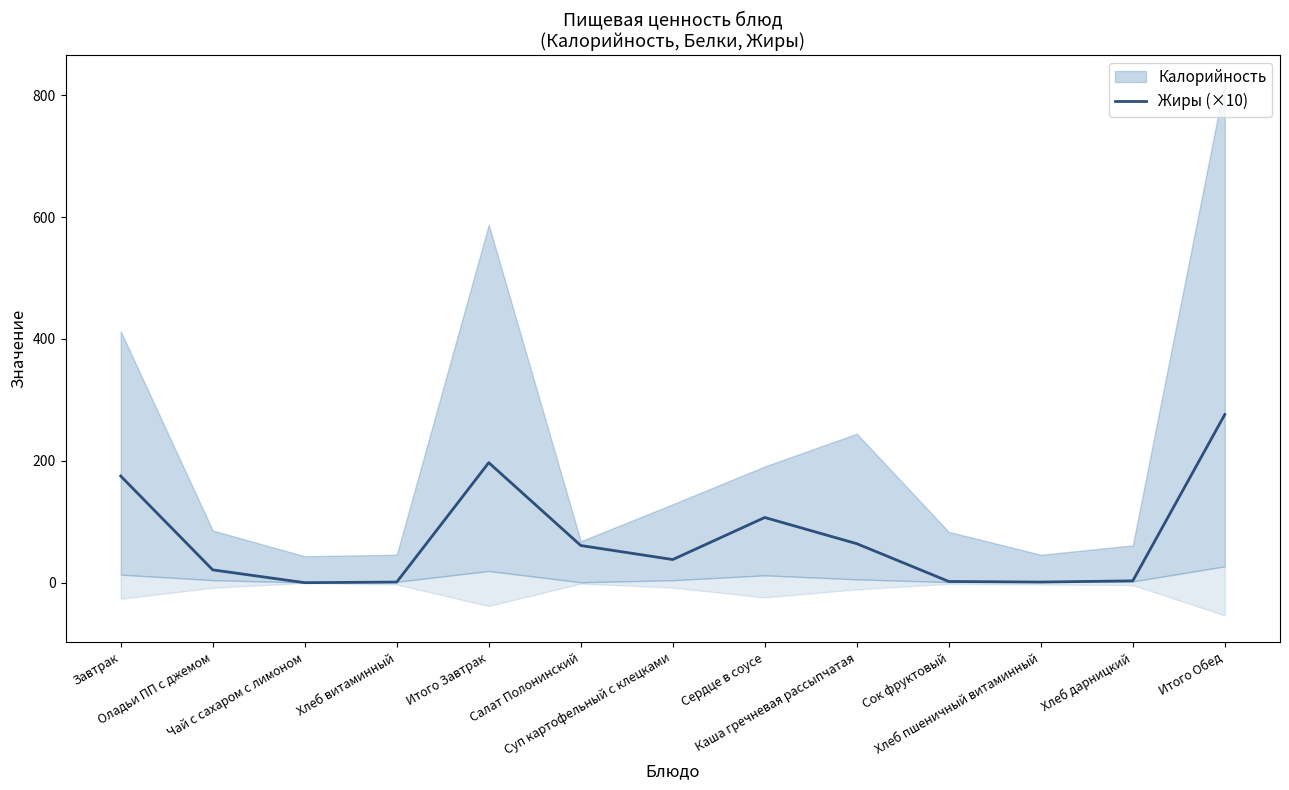

What is the label of the 5th point from the right?

Каша гречневая рассыпчатая